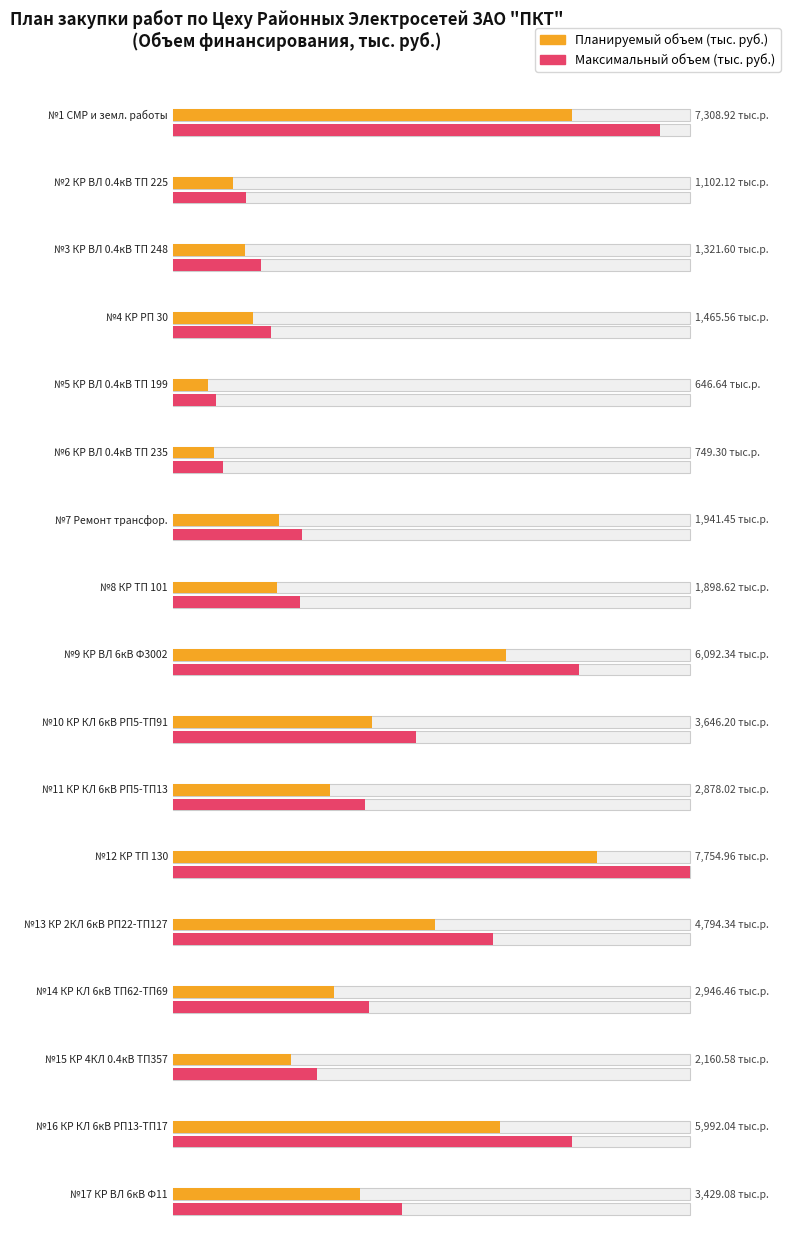

At how many categories does at least one series exceed 2716?

9